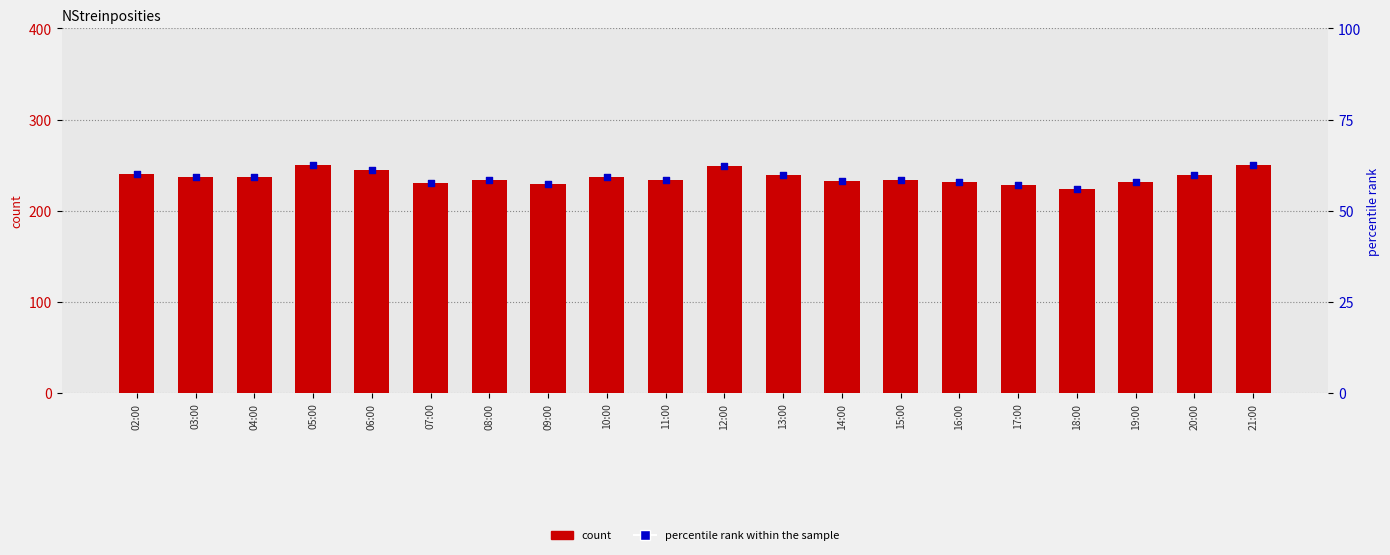

What is the total value across all series at 08:00?

292.5